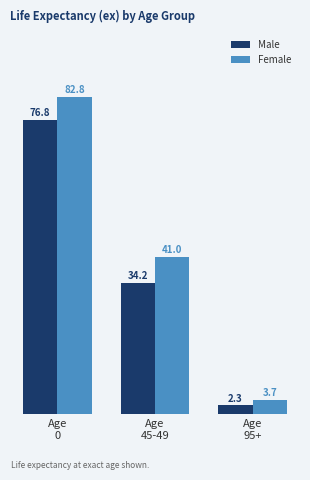

What position from the right is Age
0?

3